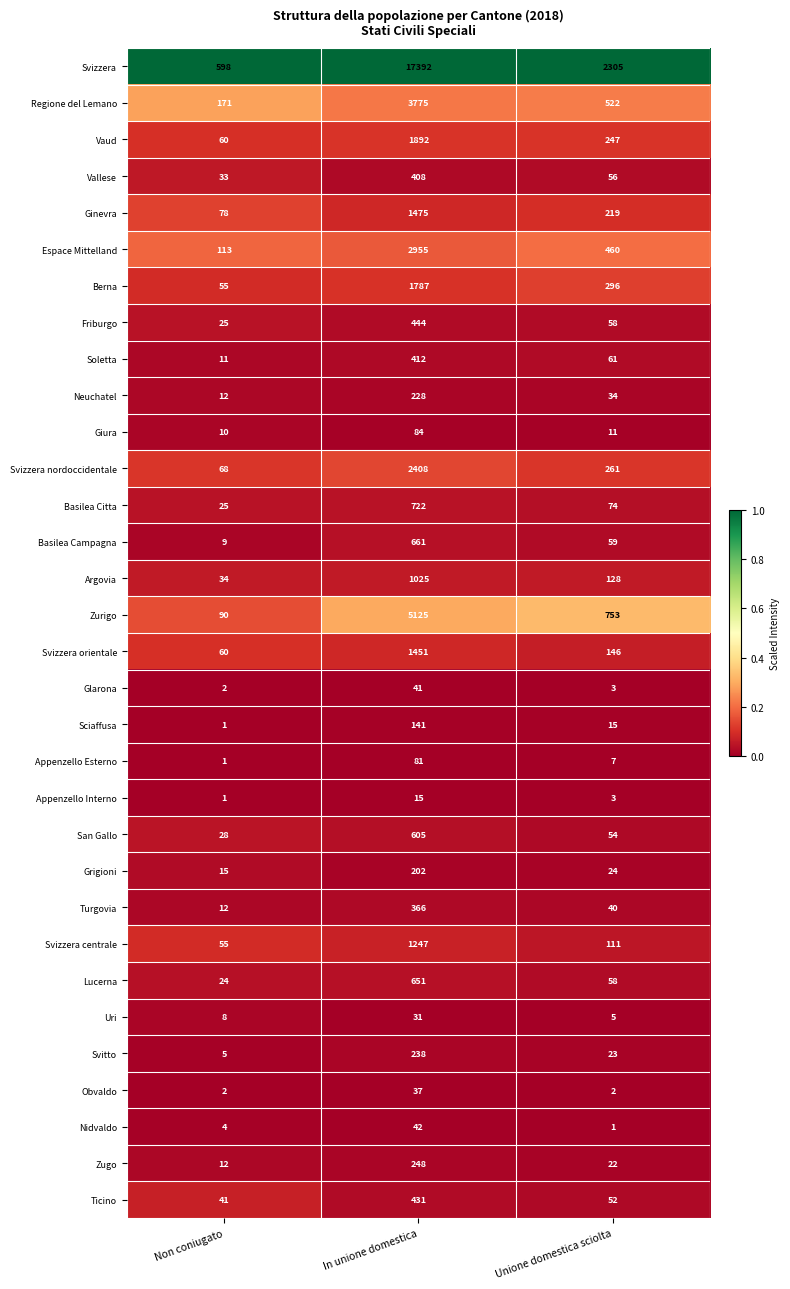

How many categories are shown in the chart?

3